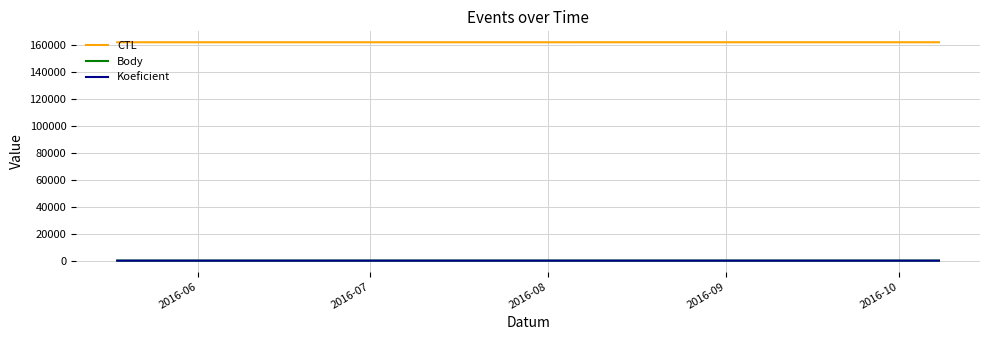

What is the maximum value shown in the chart?

161912